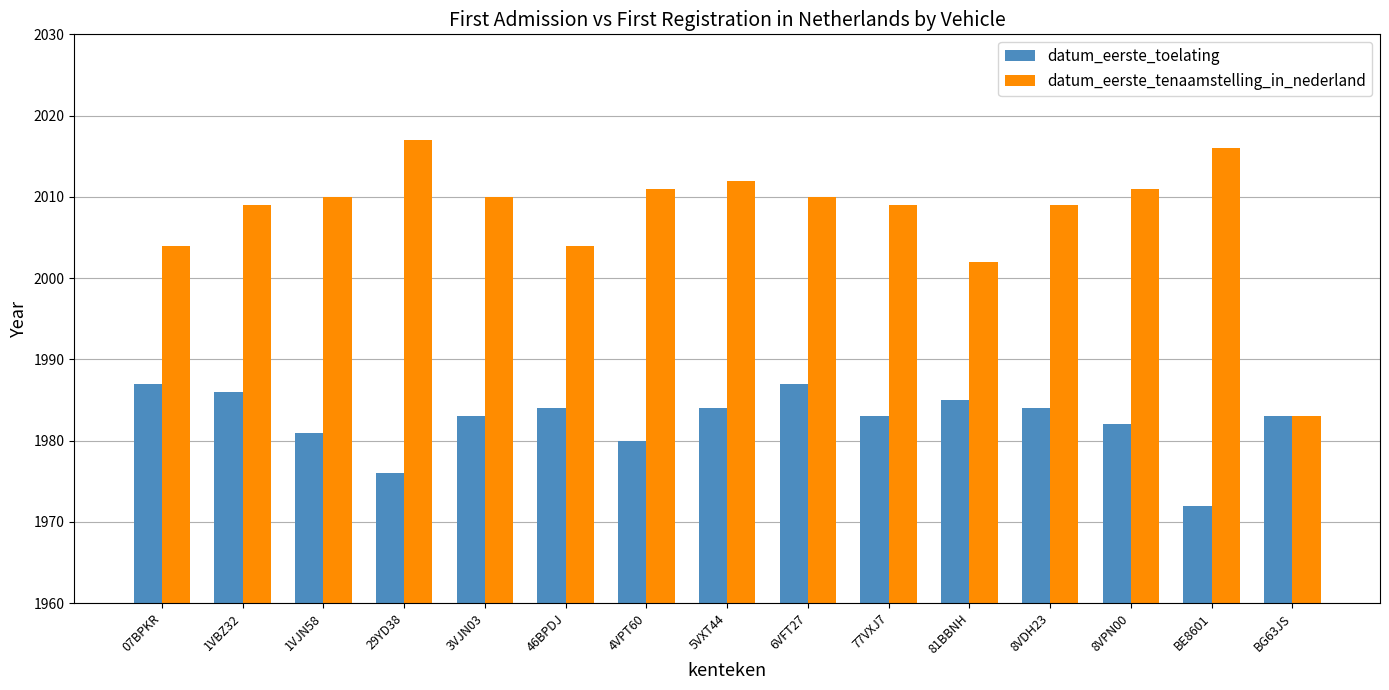

True or false: datum_eerste_tenaamstelling_in_nederland has a value of 2011 at 4VPT60.

True